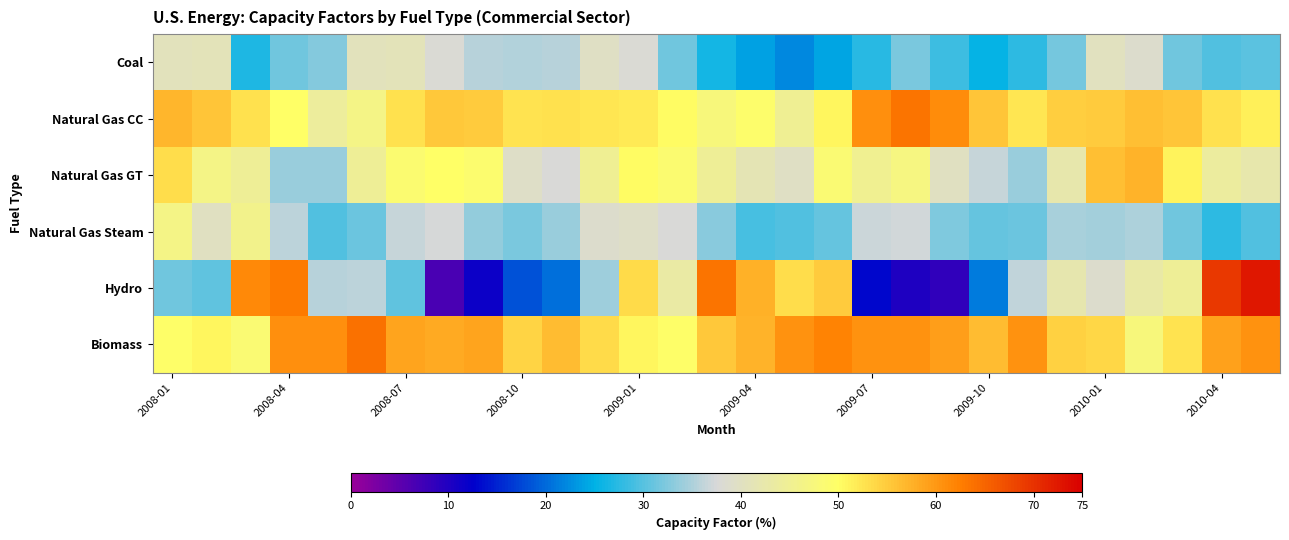

List the series in order of their peak value, lowest first.

Coal, Natural Gas Steam, Natural Gas GT, Natural Gas CC, Biomass, Hydro